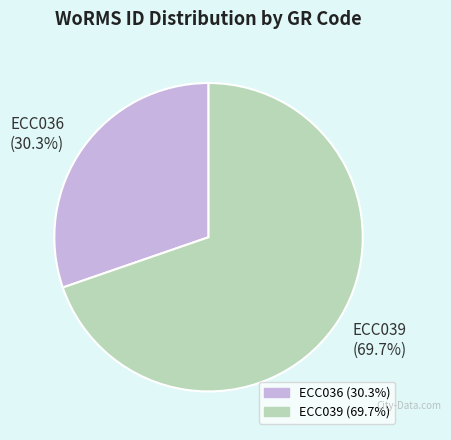

Count the number of slices in the pie.

2